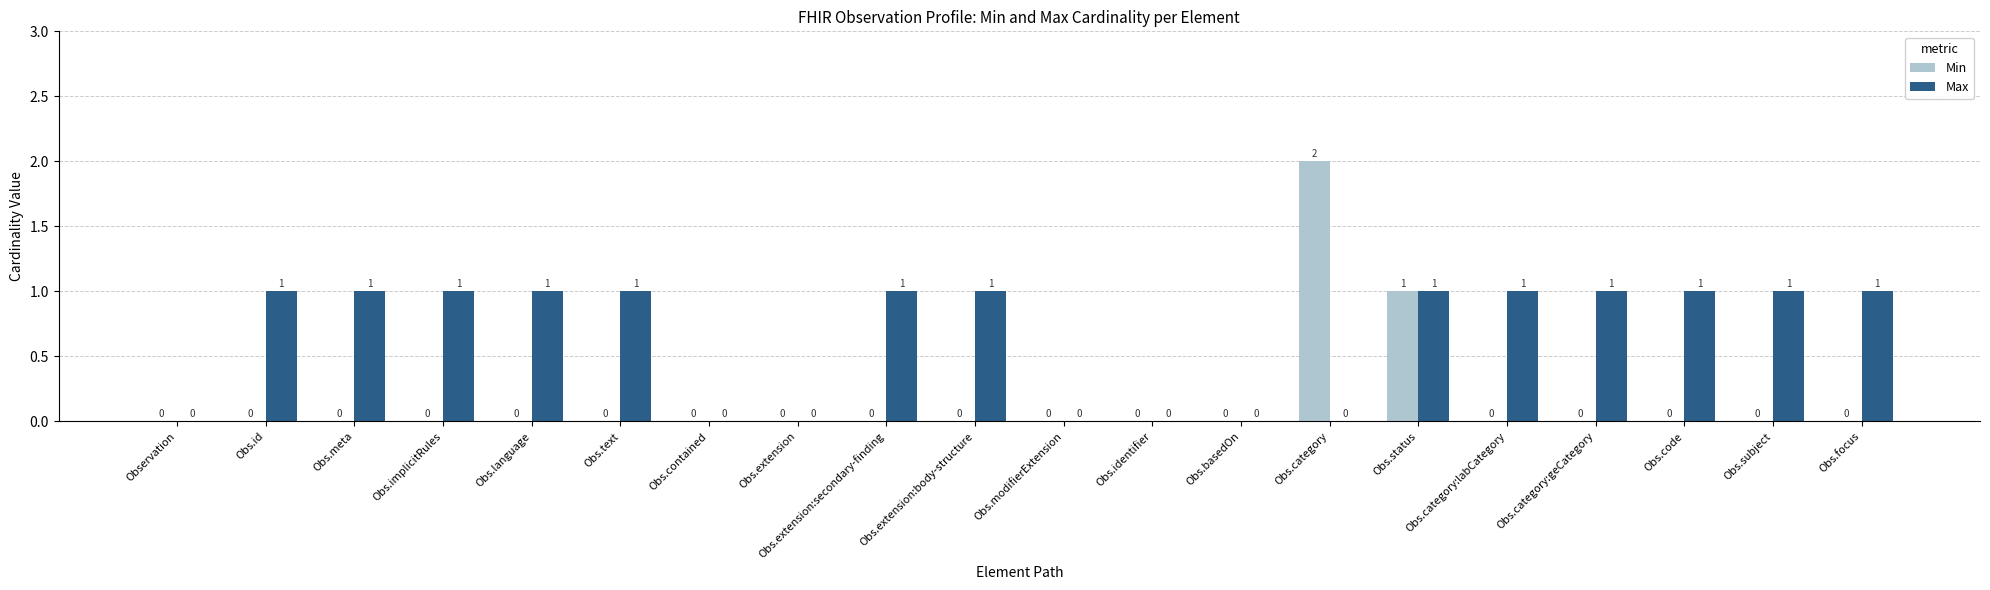

Reading left to right, extract all data points from this chart.

Min: Observation=0	Obs.id=0	Obs.meta=0	Obs.implicitRules=0	Obs.language=0	Obs.text=0	Obs.contained=0	Obs.extension=0	Obs.extension:secondary-finding=0	Obs.extension:body-structure=0	Obs.modifierExtension=0	Obs.identifier=0	Obs.basedOn=0	Obs.category=2	Obs.status=1	Obs.category:labCategory=0	Obs.category:geCategory=0	Obs.code=0	Obs.subject=0	Obs.focus=0
Max: Observation=0	Obs.id=1	Obs.meta=1	Obs.implicitRules=1	Obs.language=1	Obs.text=1	Obs.contained=0	Obs.extension=0	Obs.extension:secondary-finding=1	Obs.extension:body-structure=1	Obs.modifierExtension=0	Obs.identifier=0	Obs.basedOn=0	Obs.category=0	Obs.status=1	Obs.category:labCategory=1	Obs.category:geCategory=1	Obs.code=1	Obs.subject=1	Obs.focus=1